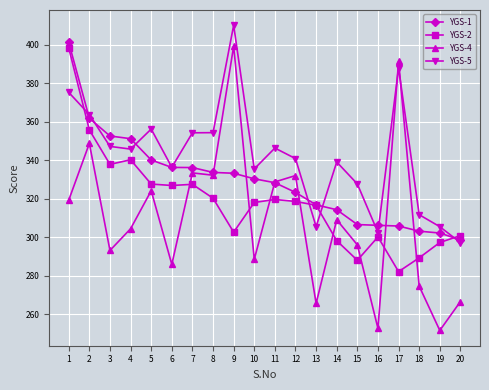

Which series changed the most between 13 and 16?

YGS-2